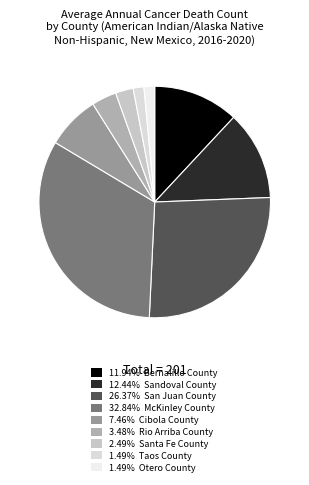

Which slice is the smallest?

Taos County